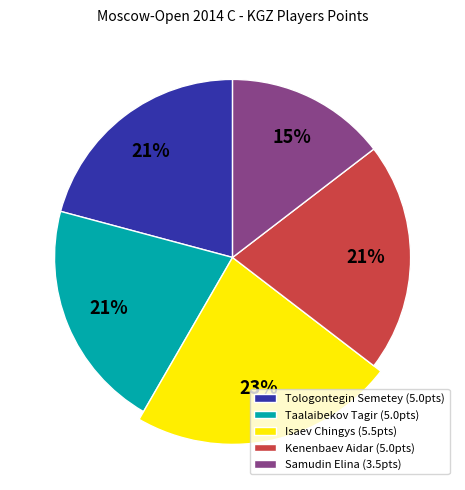

What percentage is the Isaev Chingys slice, to the nearest percent?

23%